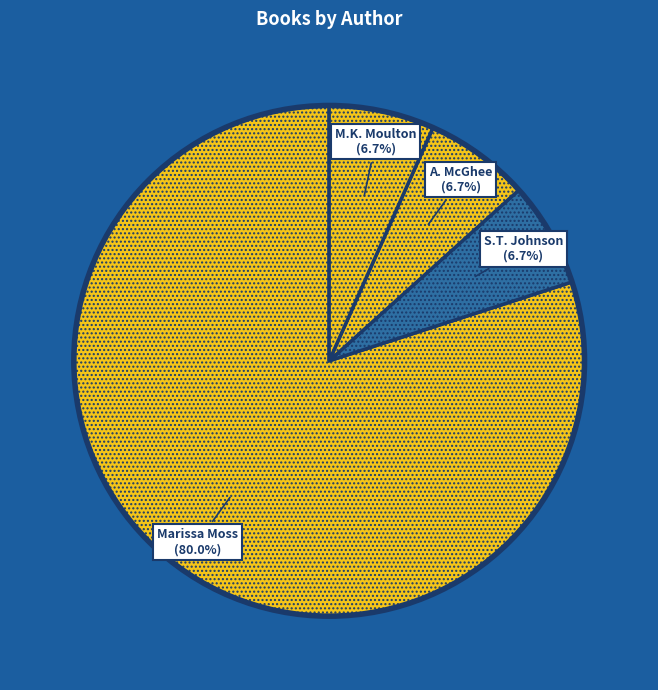

How many segments does this pie chart have?

4